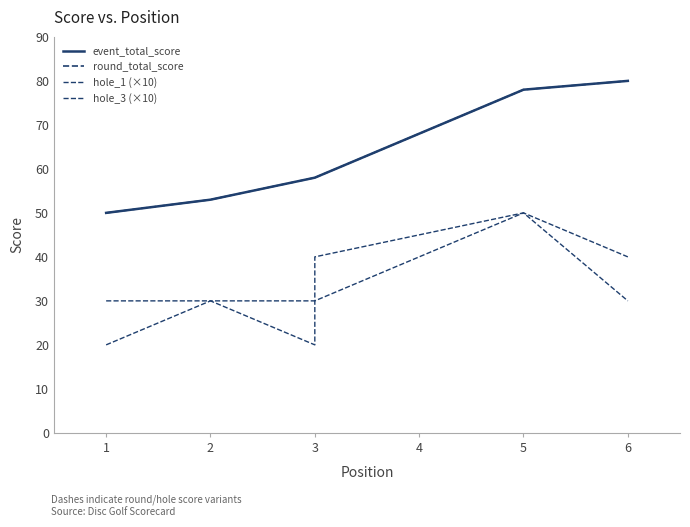

Which series has the largest range (max minus min)?

event_total_score